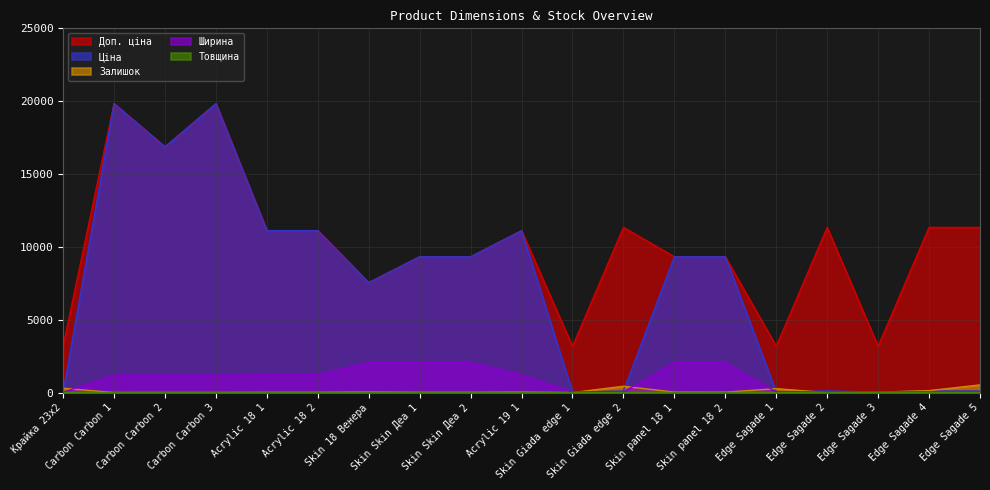

How many intersections are there between Ціна and Ширина?

6